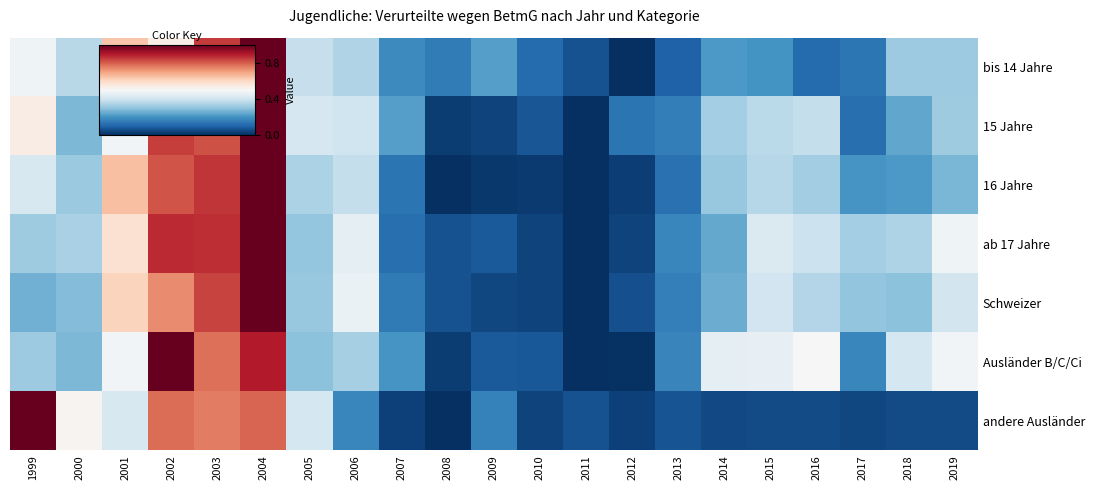

What is the total value across all series at 2001?

3.9